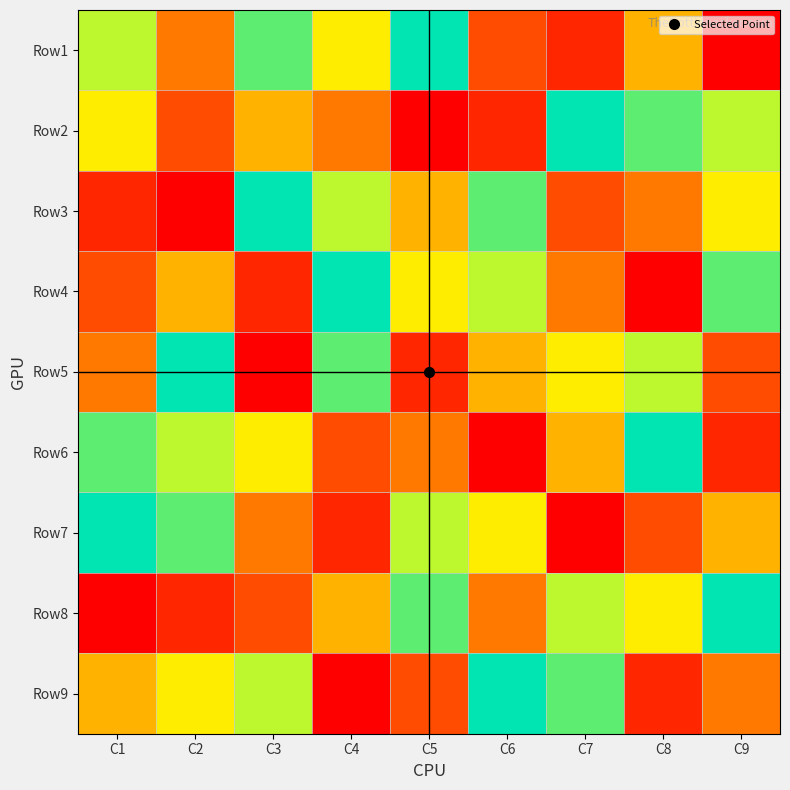

What is the spread (max minus min) of values at C9?

8